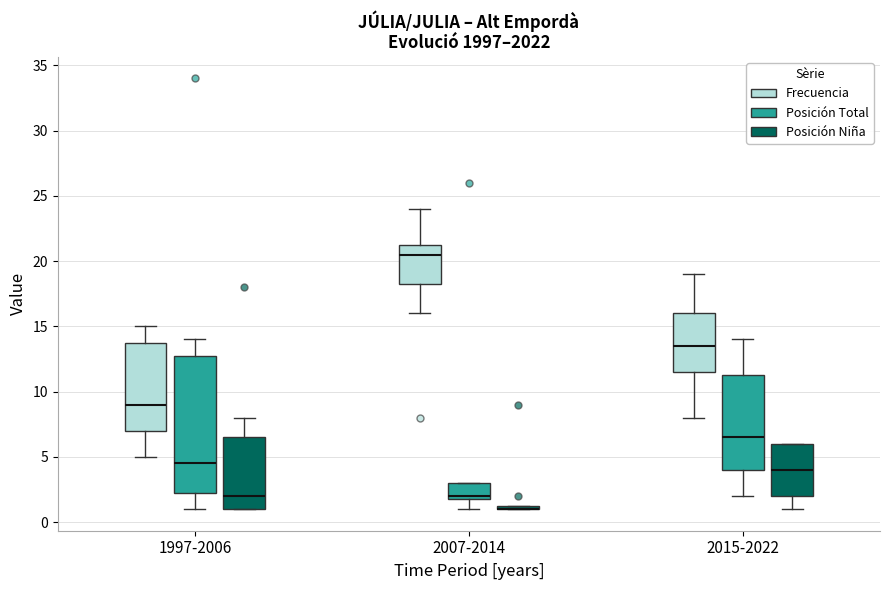

Comparing the boxes themselves (not the whiskers), which one is the tallest?

1997-2006 (Posición Total)